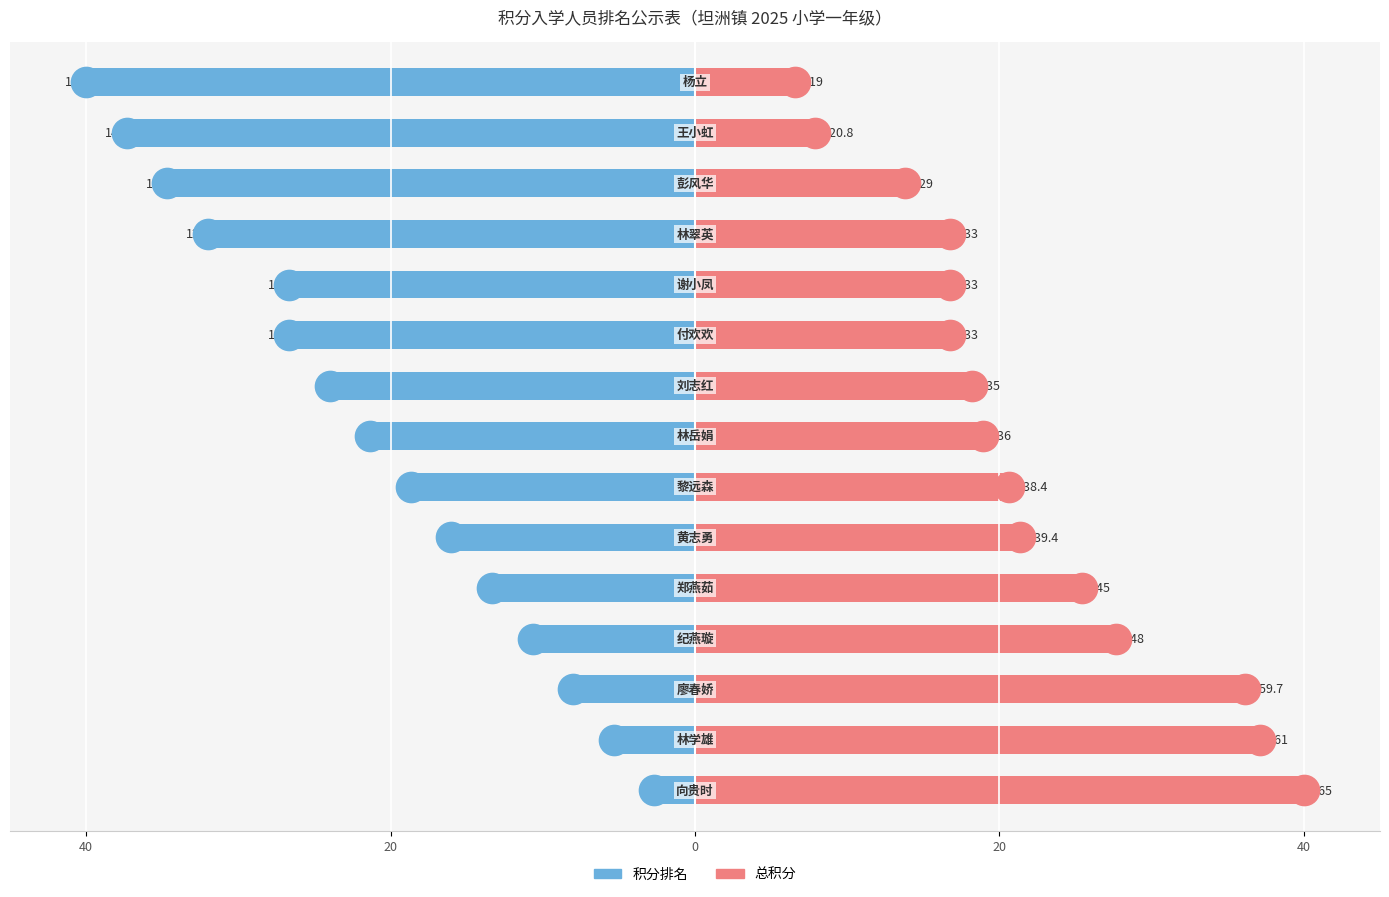

The value of 总积分 at 7 is 9.9. True or false?

False